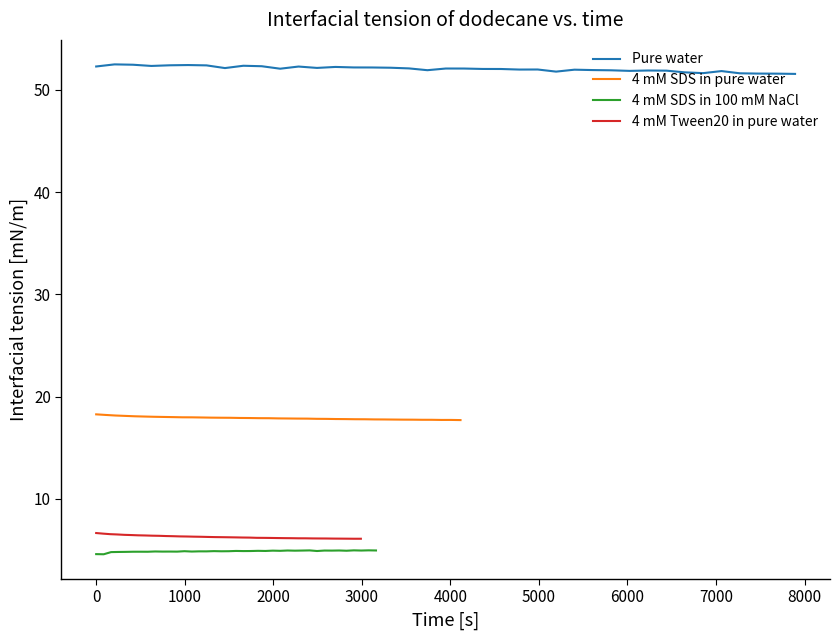

What is the difference between the second highest and minimum values in the Pure water series?

0.9